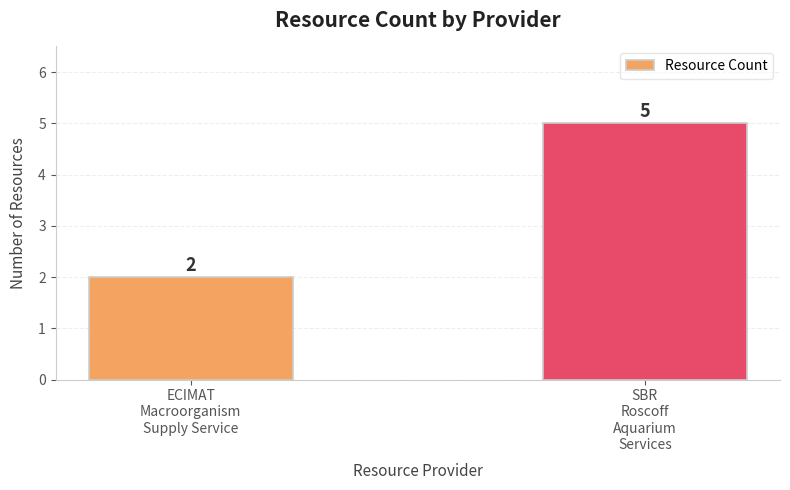

The value at SBR
Roscoff
Aquarium
Services is 8. True or false?

False